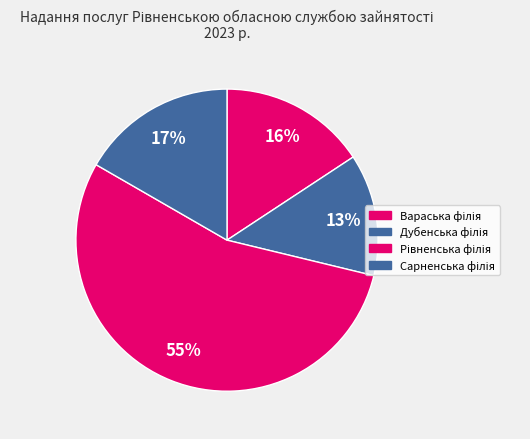

The Дубенська філія slice represents 4% of the pie. True or false?

False